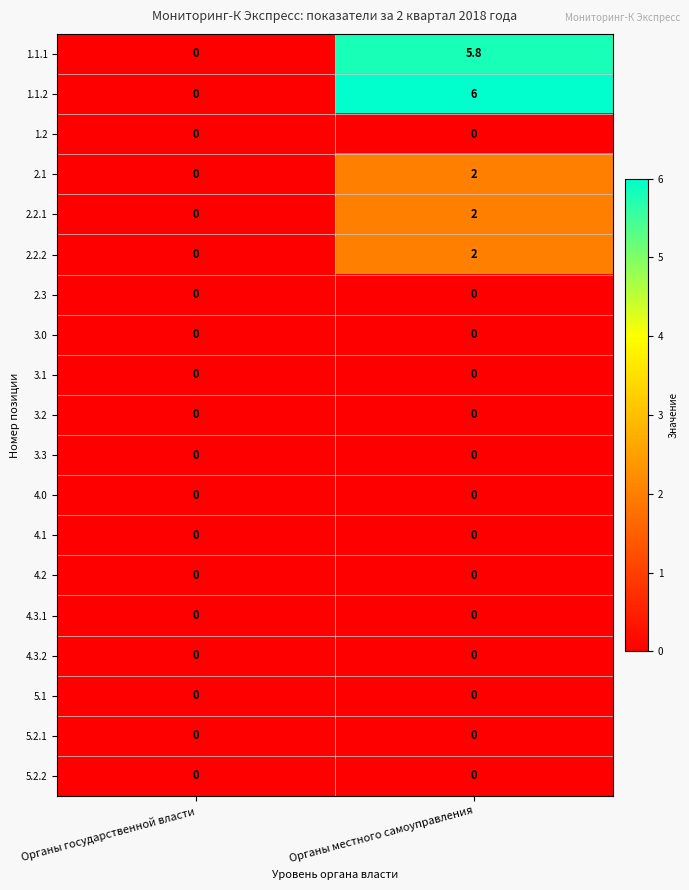

At how many categories does at least one series exceed 2?

1